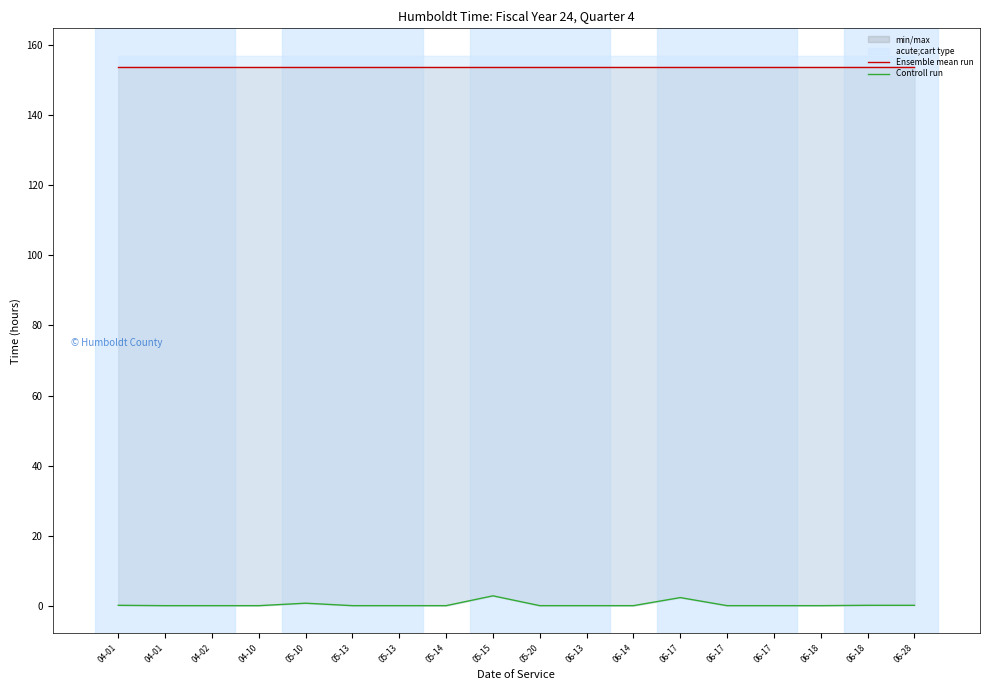

What is the sum of the Ensemble mean run values at 05-13 and 04-01?

307.6